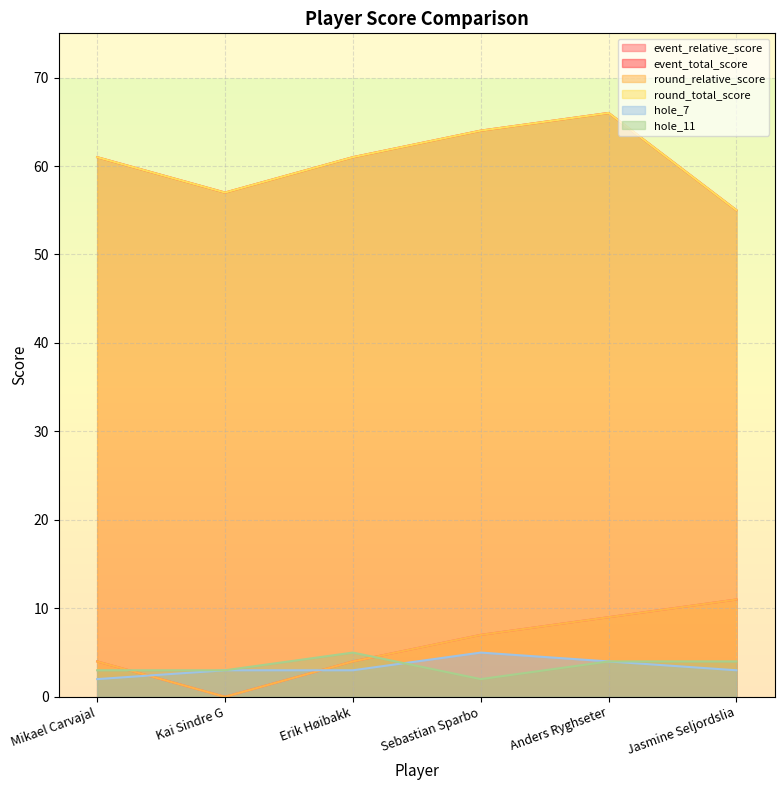

At which category does hole_11 reach its first local valley?

Sebastian Sparbo